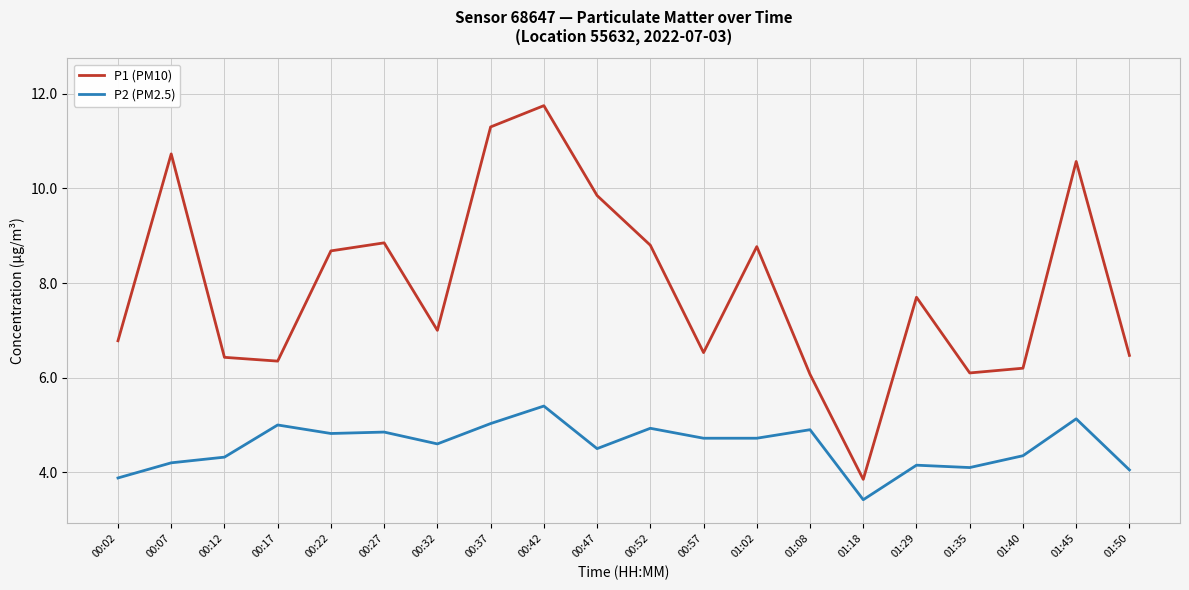

True or false: P1 (PM10) and P2 (PM2.5) intersect in this chart.

False